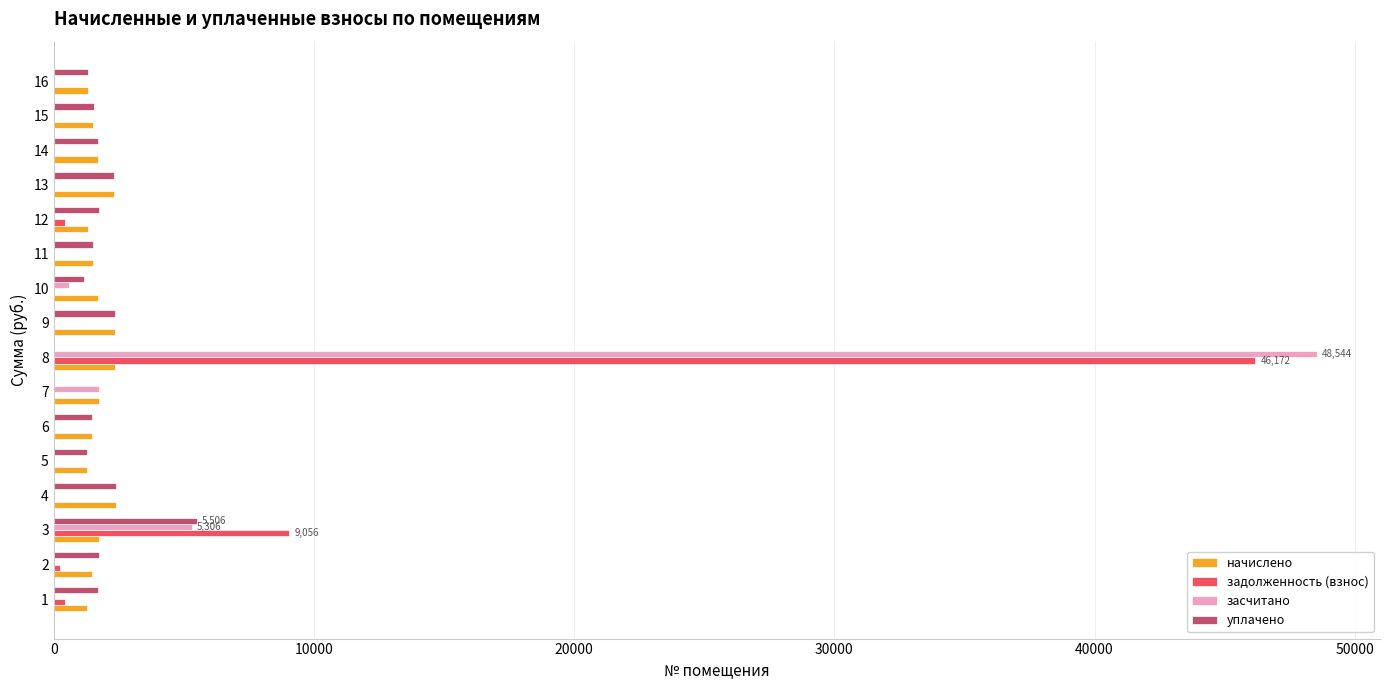

At which label does задолженность (взнос) reach its peak?

8